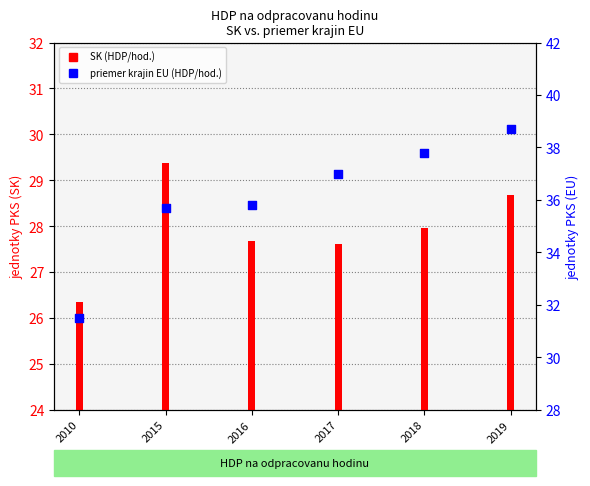

What is the change in value from 2017 to 2019?

+1.7